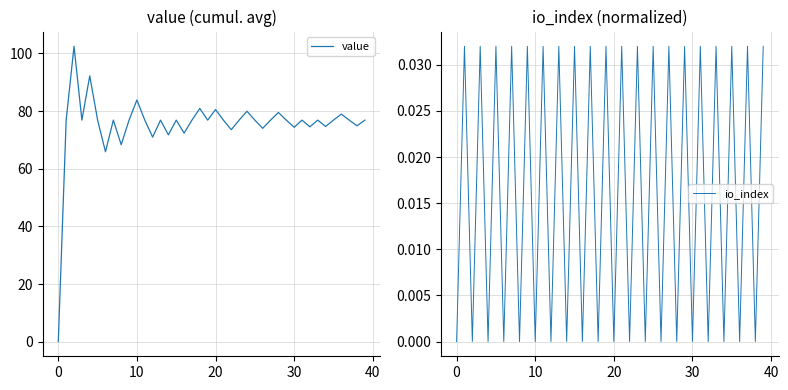

Rank the series at 8 from highest to lowest value.

value, io_index